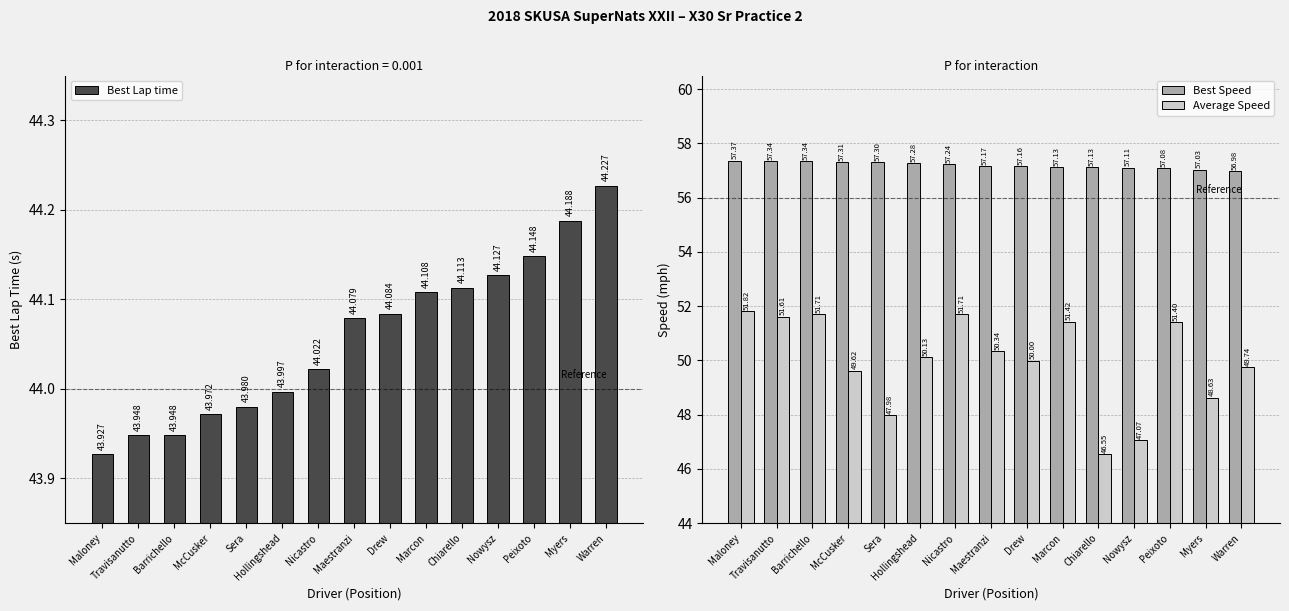

What is the value of the Best Speed bar at the 8th from the left?

57.2